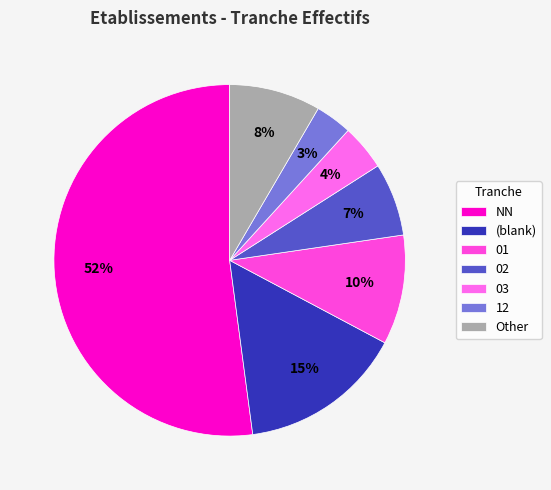

To the nearest percent, what is the difference between the largest and smallest slice percentages?

49%